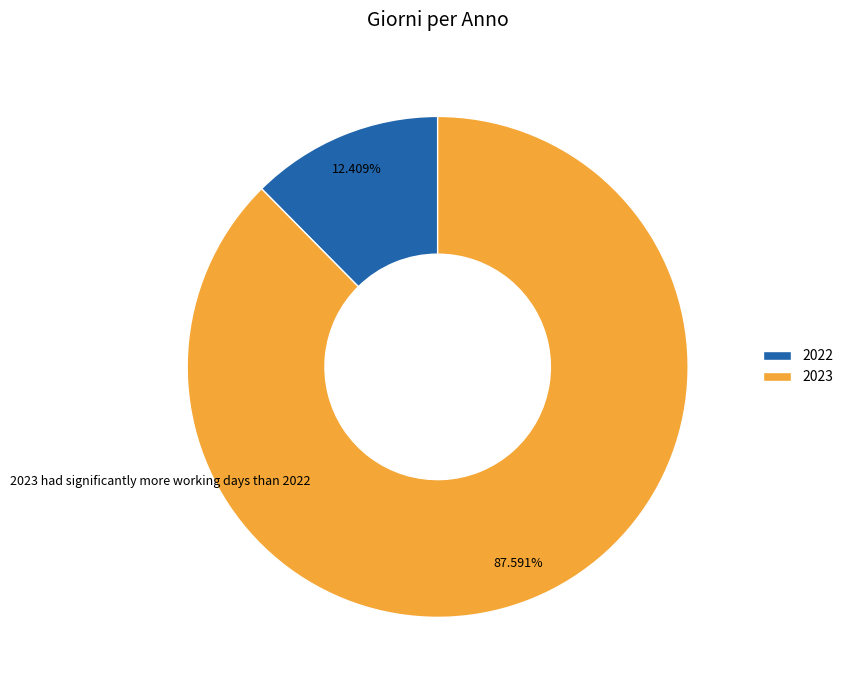

Which slice is the largest?

2023